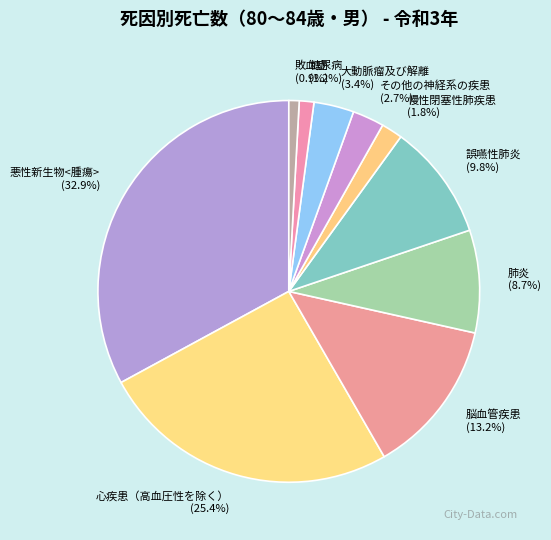

To the nearest percent, what percentage of the pie is 悪性新生物<腫瘍>?

33%